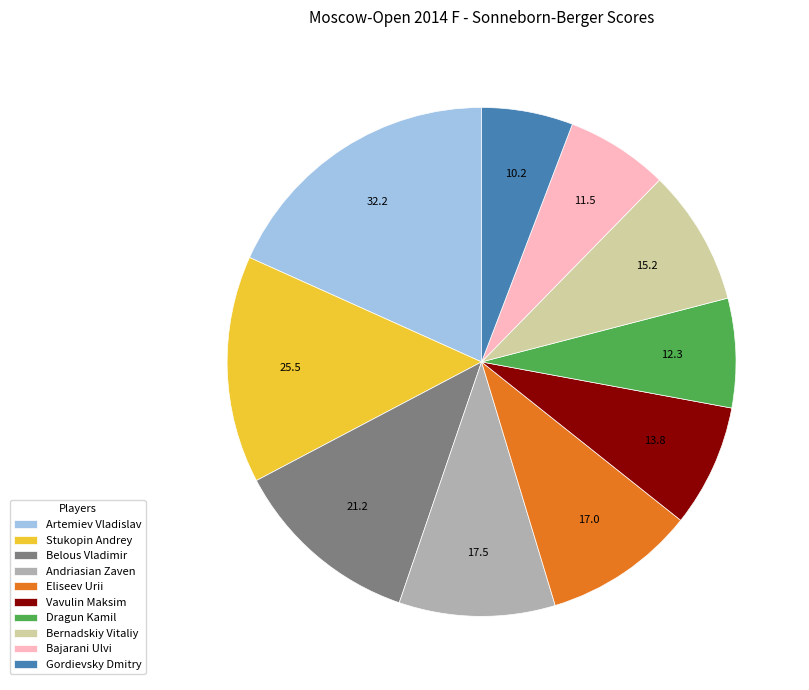

Which category has the biggest portion of the pie?

Artemiev Vladislav